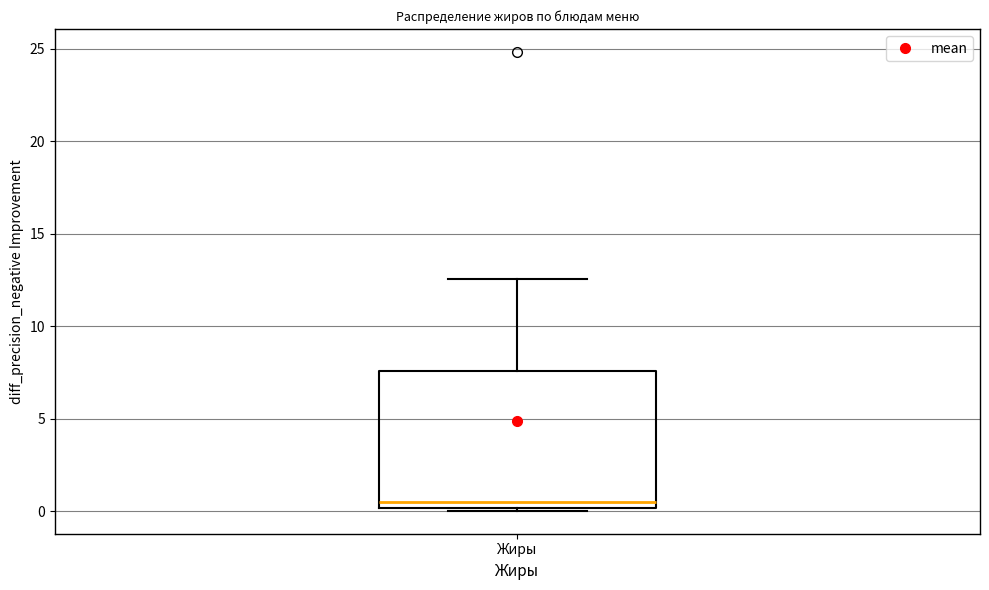

Read this box plot against the y-axis: the position of the median line, the range covered by the box, and the ends of both whiskers. The values are not printed on the chart, so give them approximately, as read against the axis.

median 0.5, box 0.0 to 7.5, whiskers 0.0 (just below the box's lower edge) to 12.5